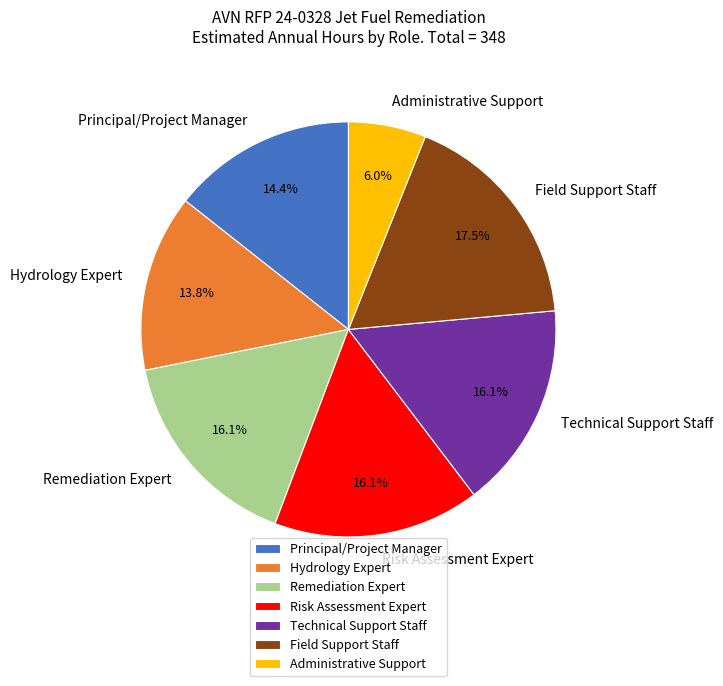

Combined, what portion of the pie is Principal/Project Manager and Remediation Expert?

30.5%